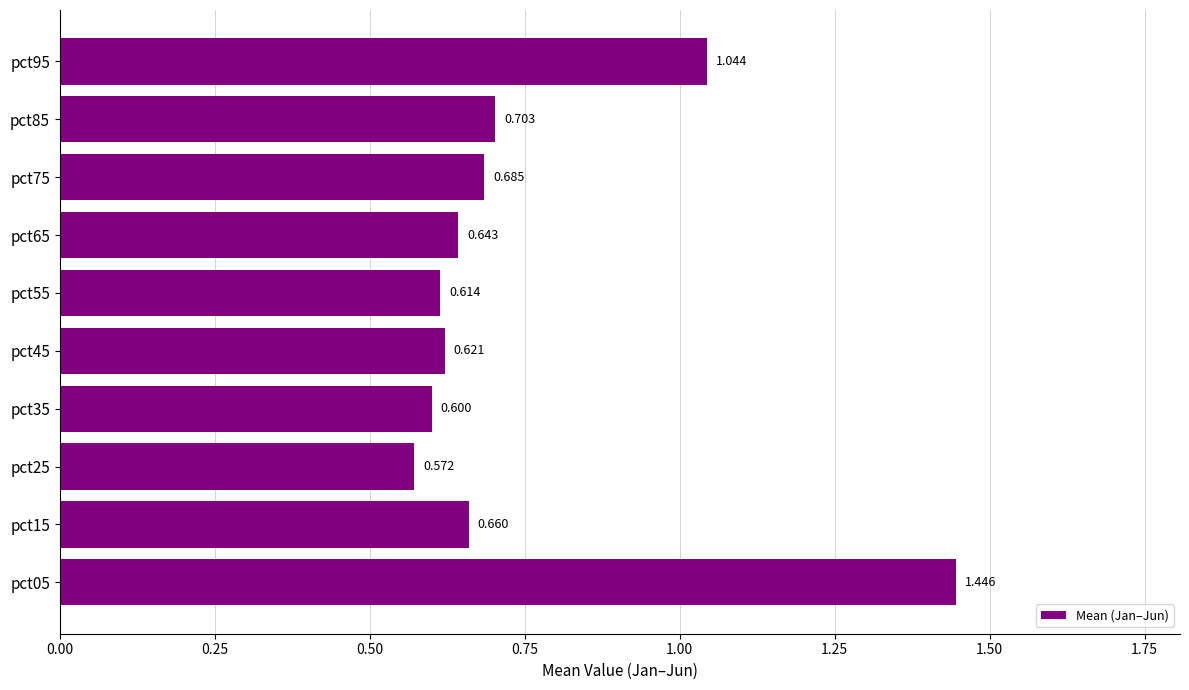

How many series are shown in this chart?

1